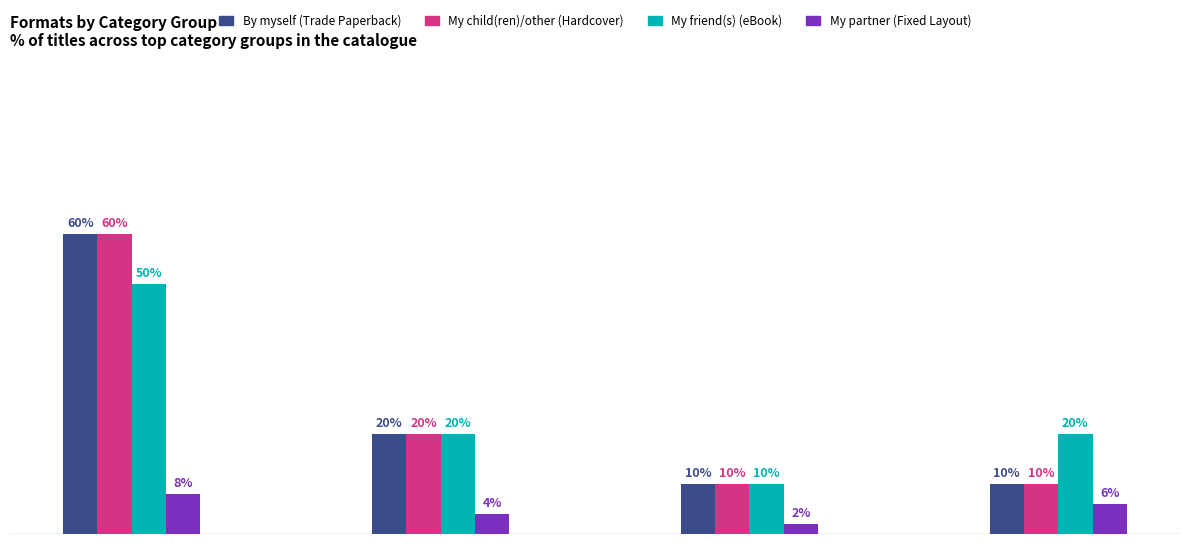

Where is By myself (Trade Paperback) nearest to the value 35?

Fairy Tales
& Folklore